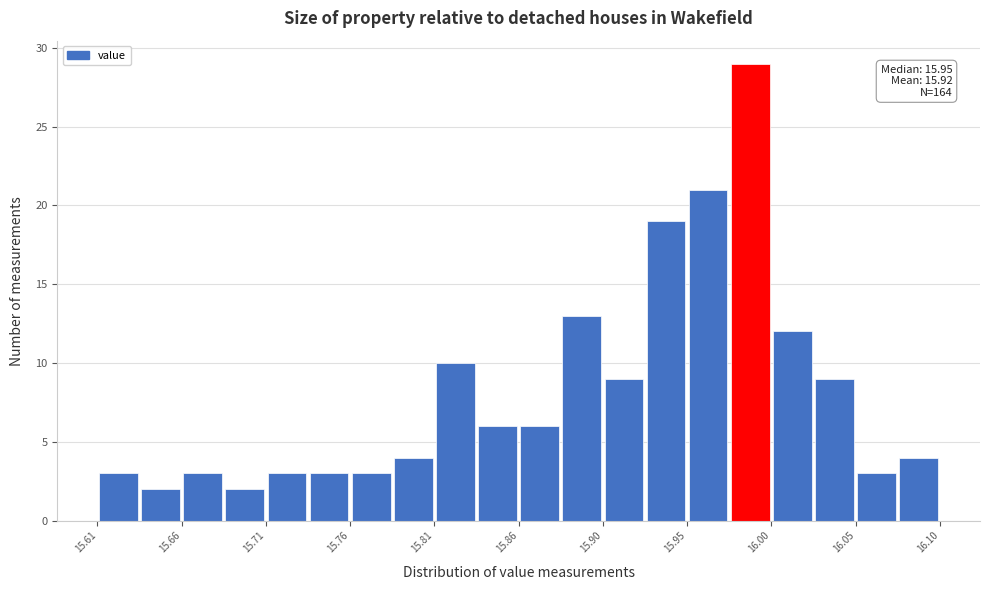

Which range on the x-axis has the tallest bar?

15.980 to 16.000